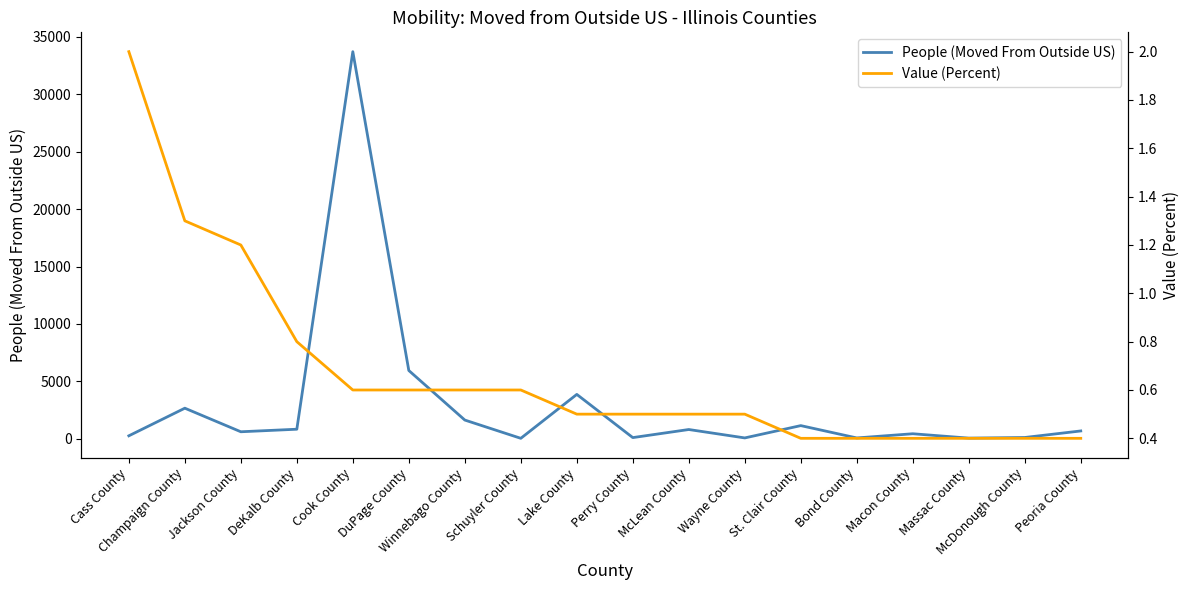

True or false: Value (Percent) and People (Moved From Outside US) intersect in this chart.

False